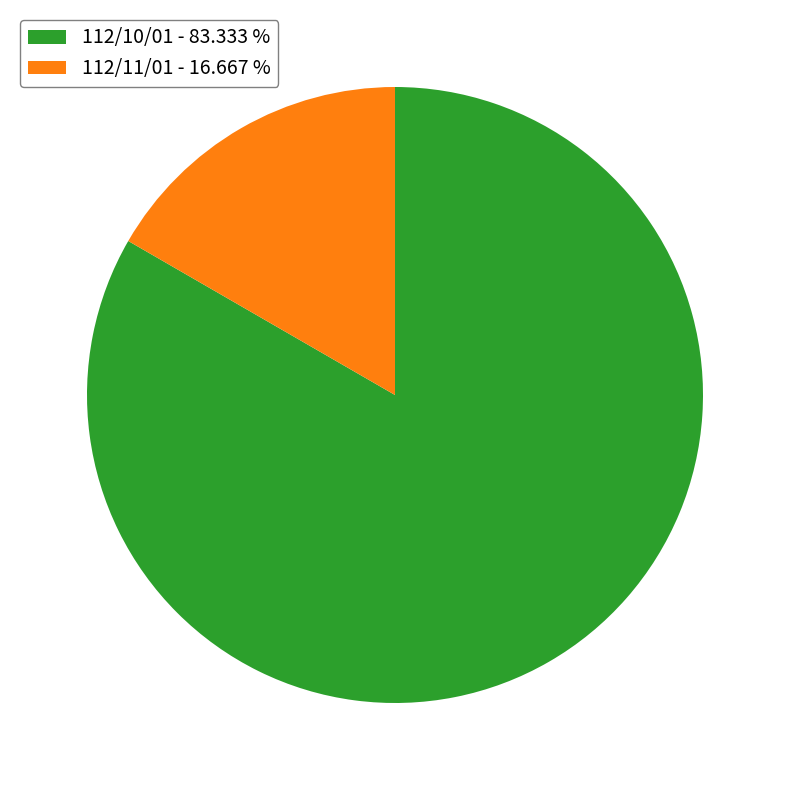

Do 112/11/01 - 16.667 % and 112/10/01 - 83.333 % together represent more than half of the pie?

Yes